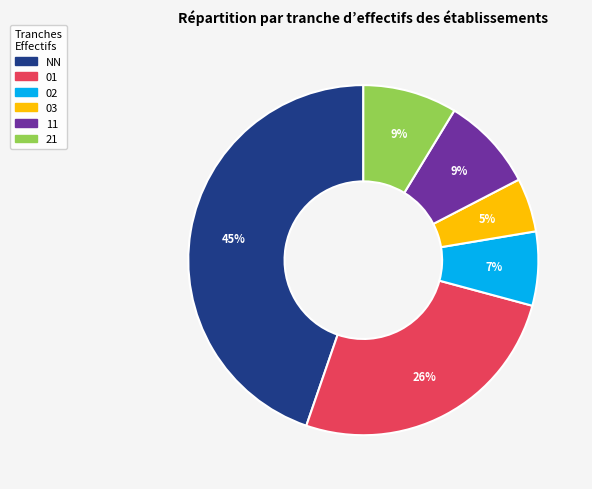

Approximately how many times larger is the value at 11 compared to 21?

1.0